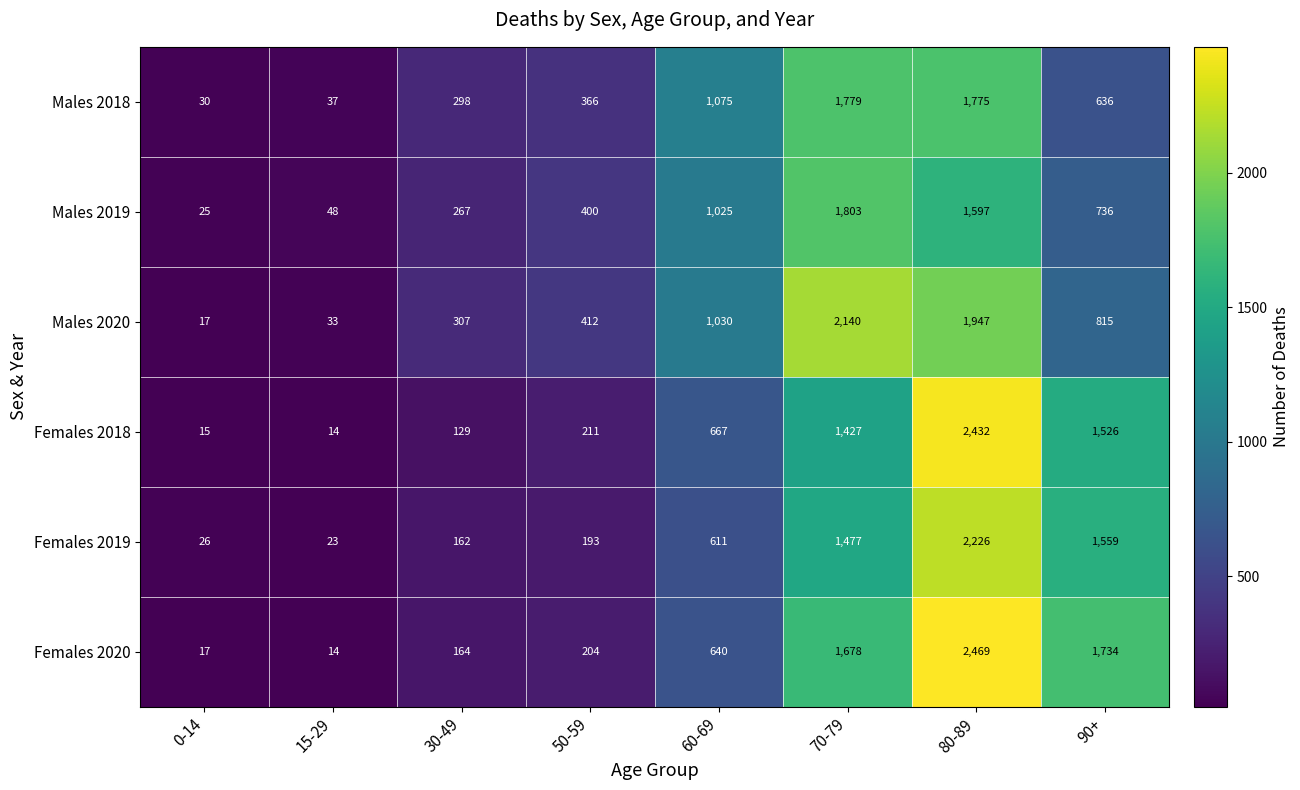

What is the difference between the maximum and minimum values in the Females 2019 series?

2203